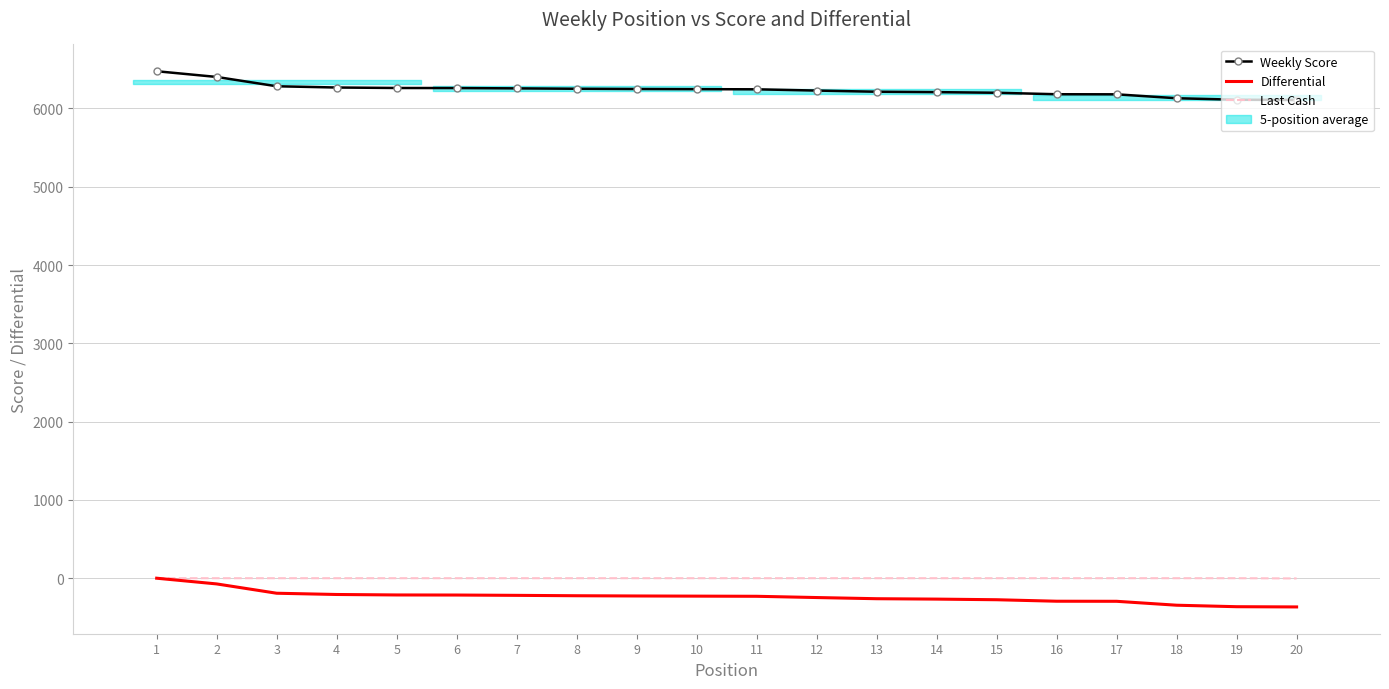

The Differential series shows -367 at 5. True or false?

False